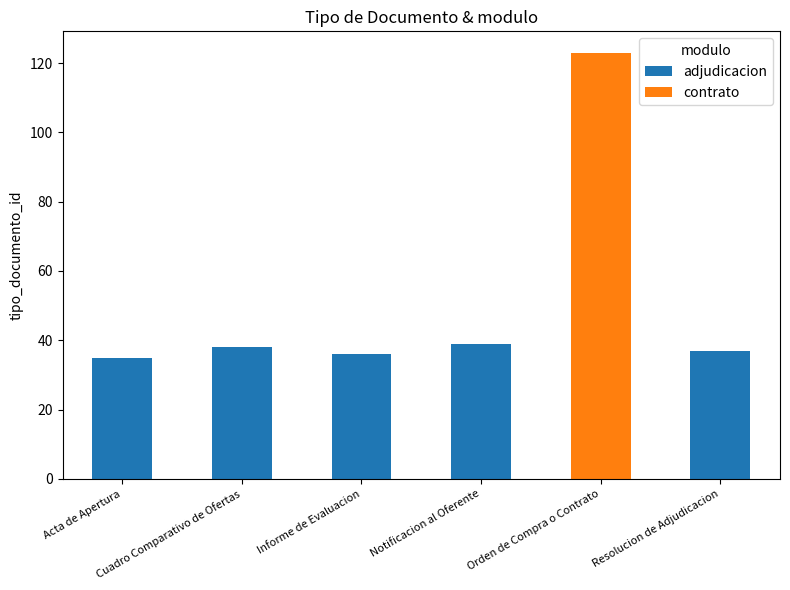

What is the minimum value shown in the chart?

35